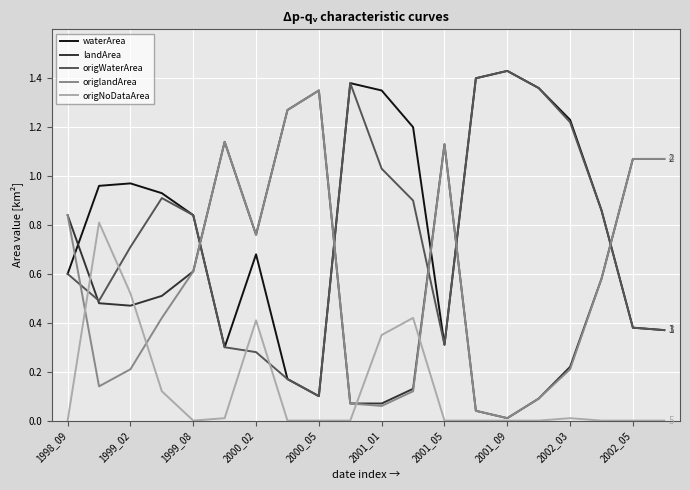

How many interior local peaks does the origWaterArea series have?

3